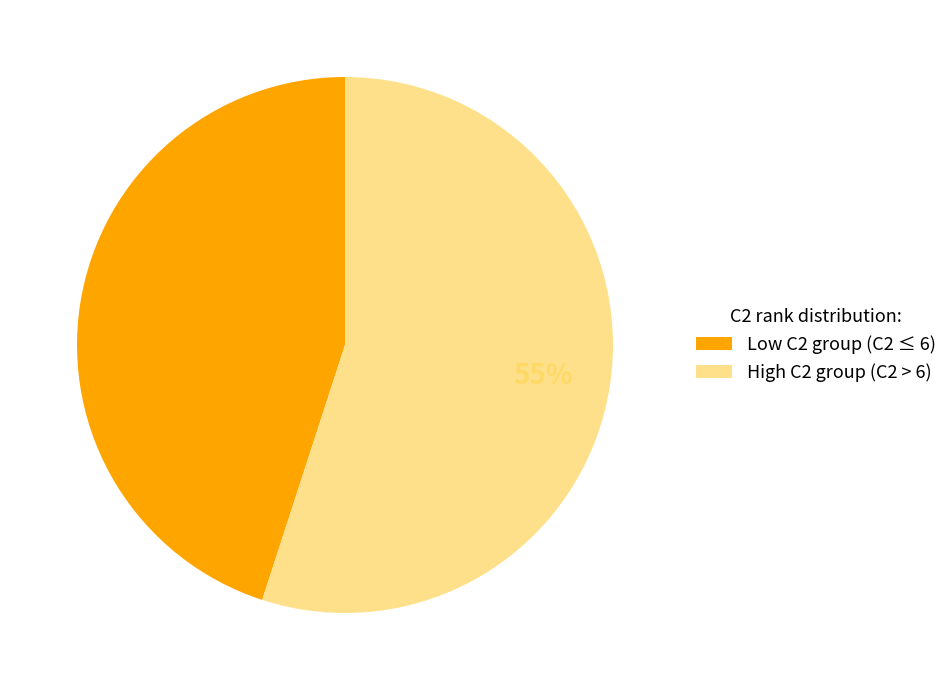

To the nearest percent, what portion does High C2 group (C2 > 6) represent?

55%